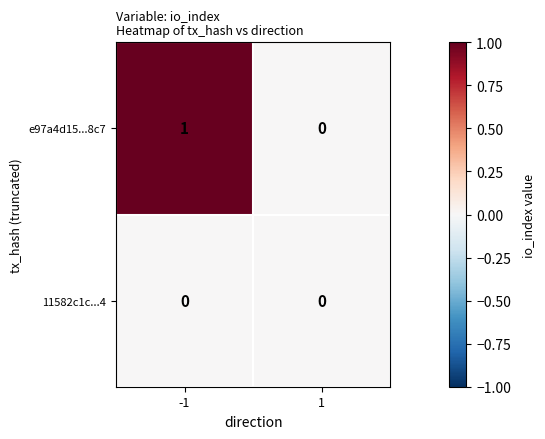

List the labels in order of e97a4d15...8c7 value, largest first.

-1, 1